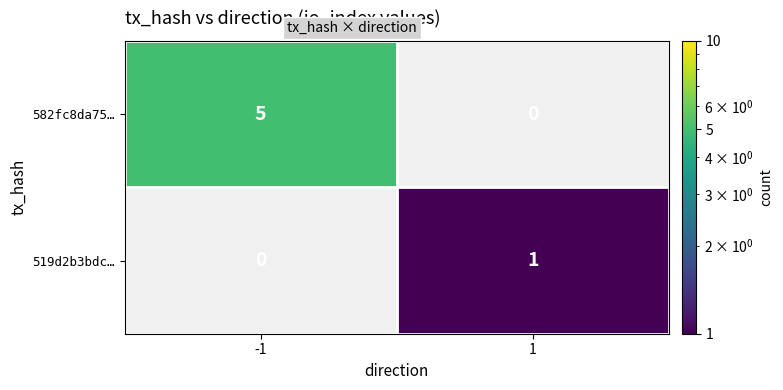

Between -1 and 1, which is larger?

1